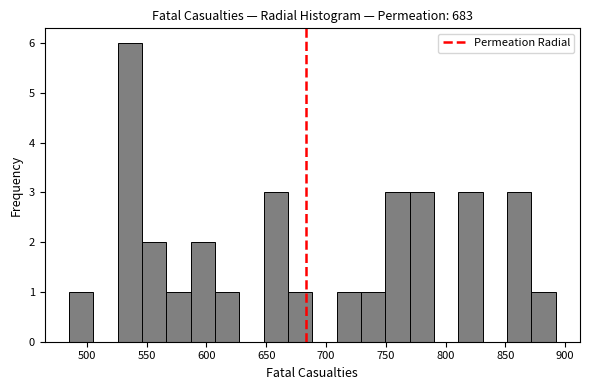

Reading left to right, list every bar in this chart as the range it spans on the x-axis followed by its height. Neither the bar edges nor the heights are printed on the chart, so give them approximately, as read against the axes.

485 to 505: 1
505 to 525: 0
525 to 545: 6
545 to 565: 2
565 to 585: 1
585 to 605: 2
605 to 625: 1
625 to 650: 0
650 to 670: 3
670 to 690: 1
690 to 710: 0
710 to 730: 1
730 to 750: 1
750 to 770: 3
770 to 790: 3
790 to 810: 0
810 to 830: 3
830 to 850: 0
850 to 870: 3
870 to 890: 1